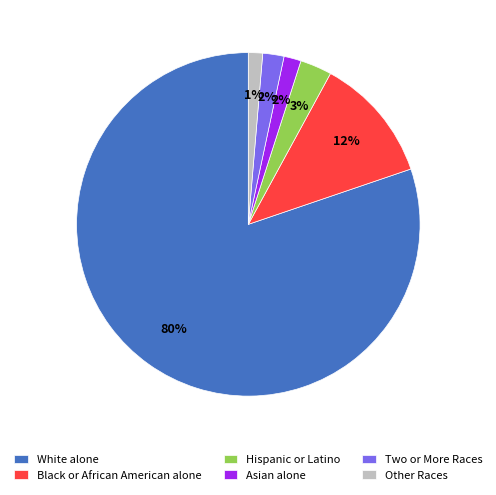

Count the number of slices in the pie.

6